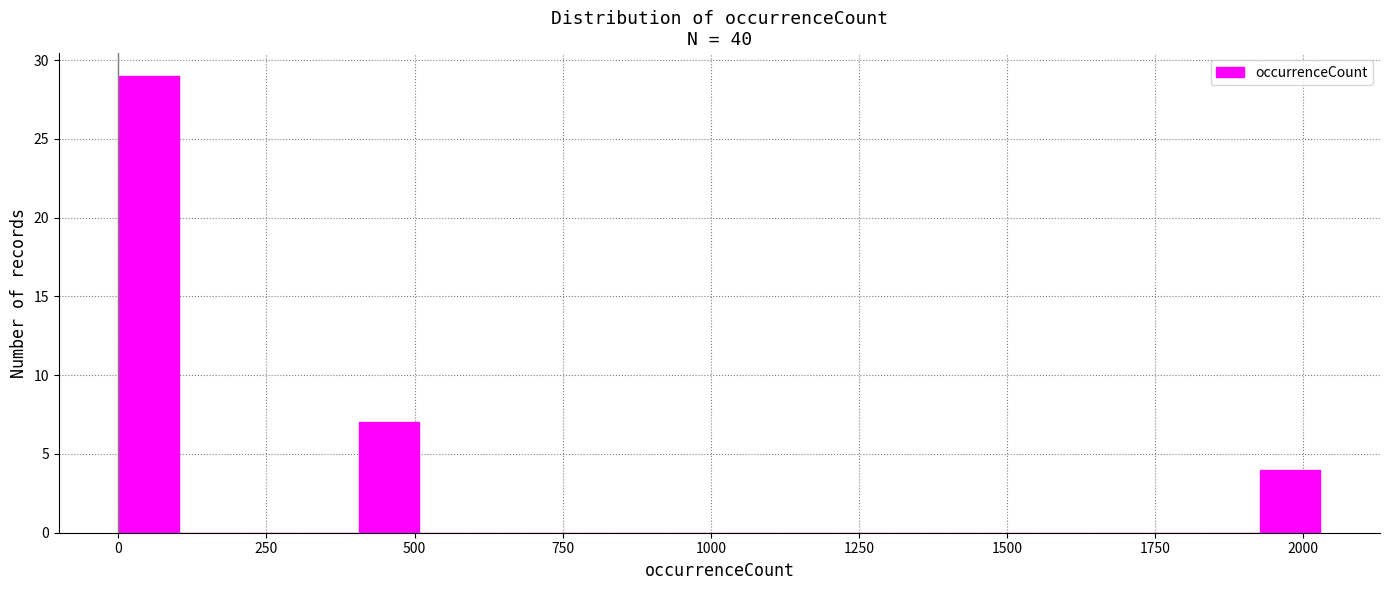

Read against the x-axis, roughly where is the centre of the tallest bar?

50